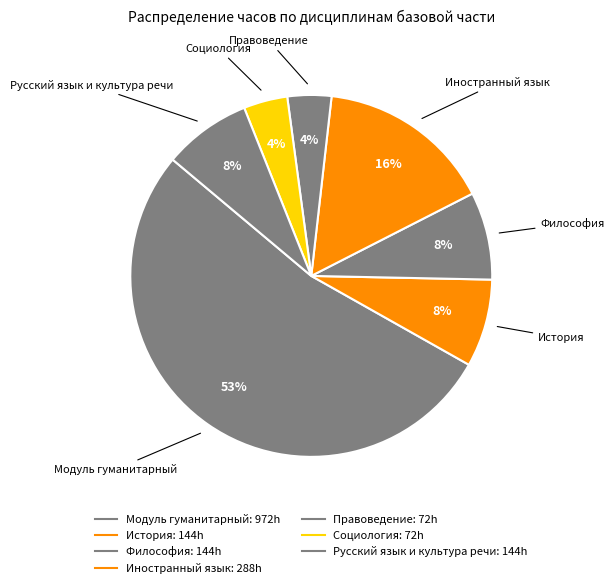

How many slices are in this pie chart?

7